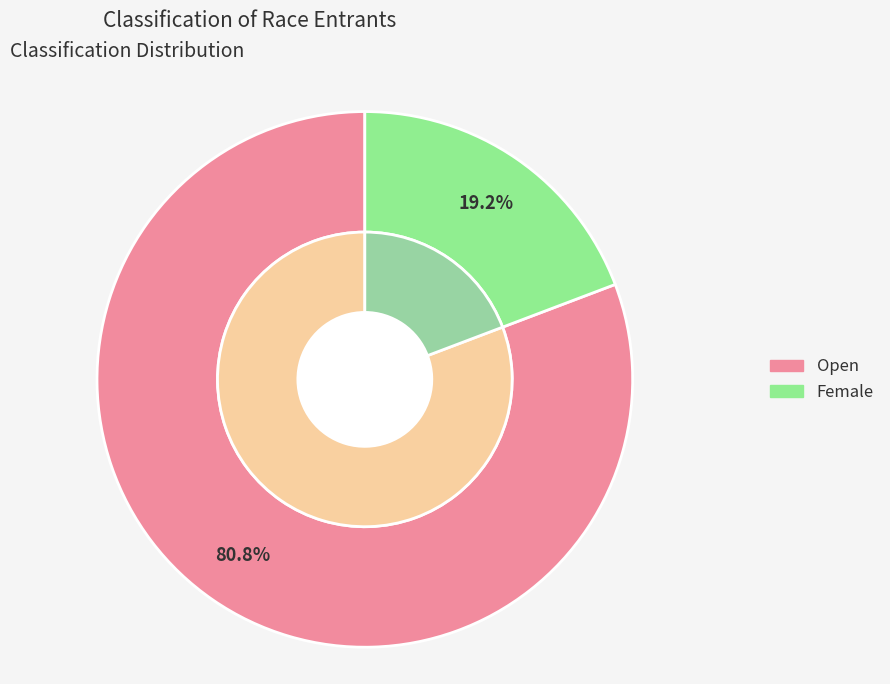

Which category has the biggest portion of the pie?

Open